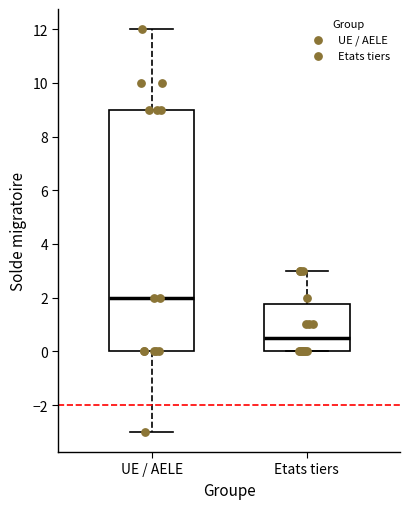

Reading left to right, transcribe this box plot: for each box, give where its median line is, the range the box spans, and where its two whiskers end, as read against the y-axis. The values are not printed on the chart, so give them approximately, as read against the axis.

UE / AELE: median 2.0, box 0.0 to 9.0, whiskers -3.0 to 12.0
Etats tiers: median 0.6, box 0.0 to 1.8, whiskers 0.0 to 3.0